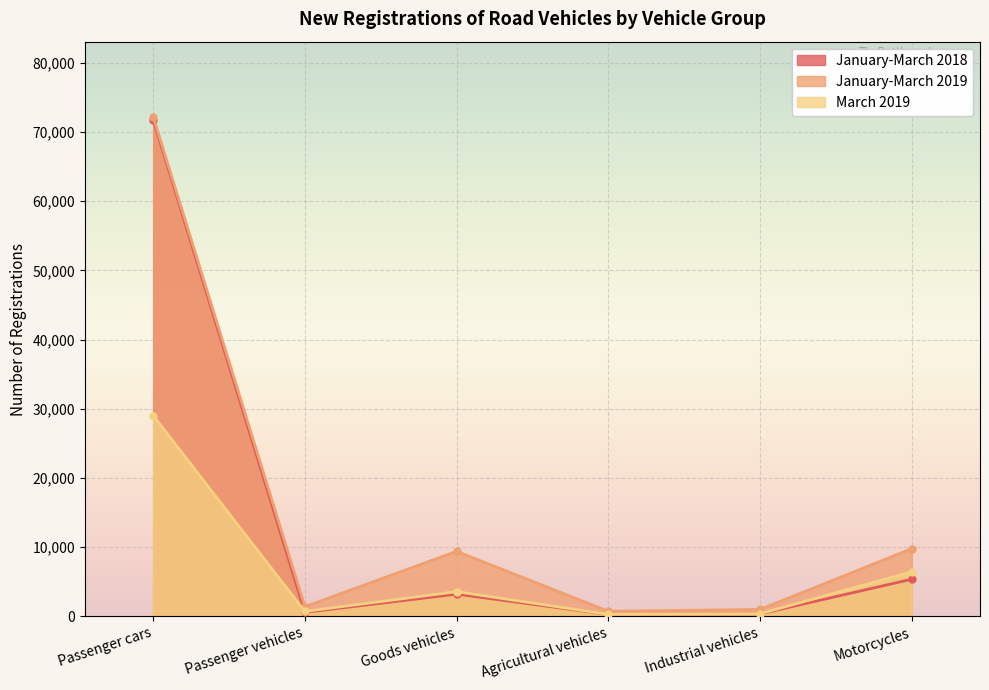

The January-March 2019 series shows 3832 at Goods vehicles. True or false?

False